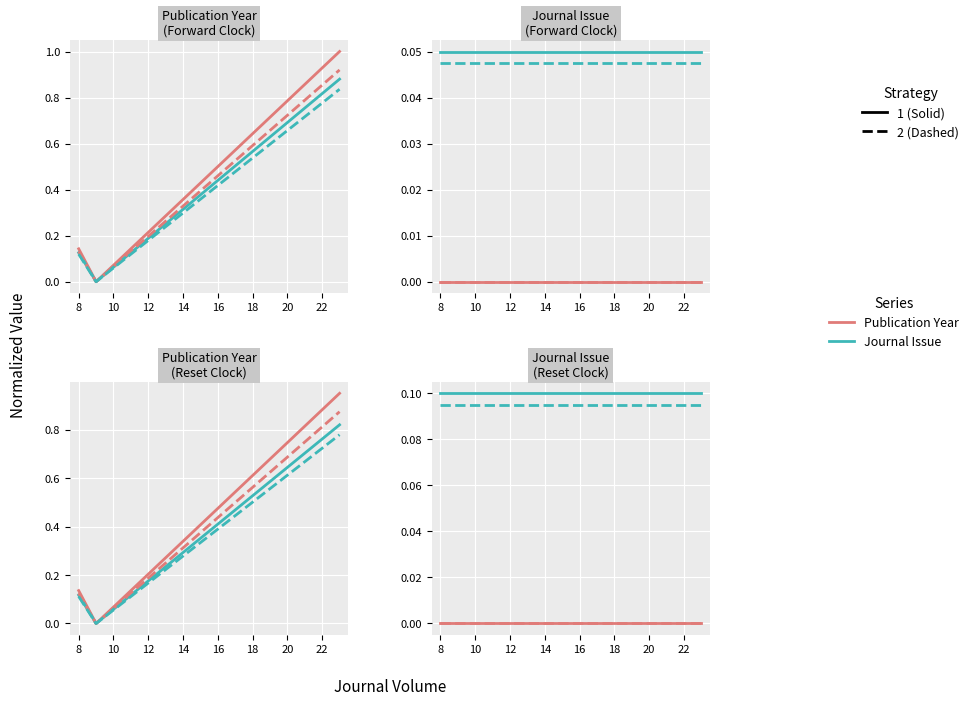

The value of Forward (2) at 12 is 0.0. True or false?

True